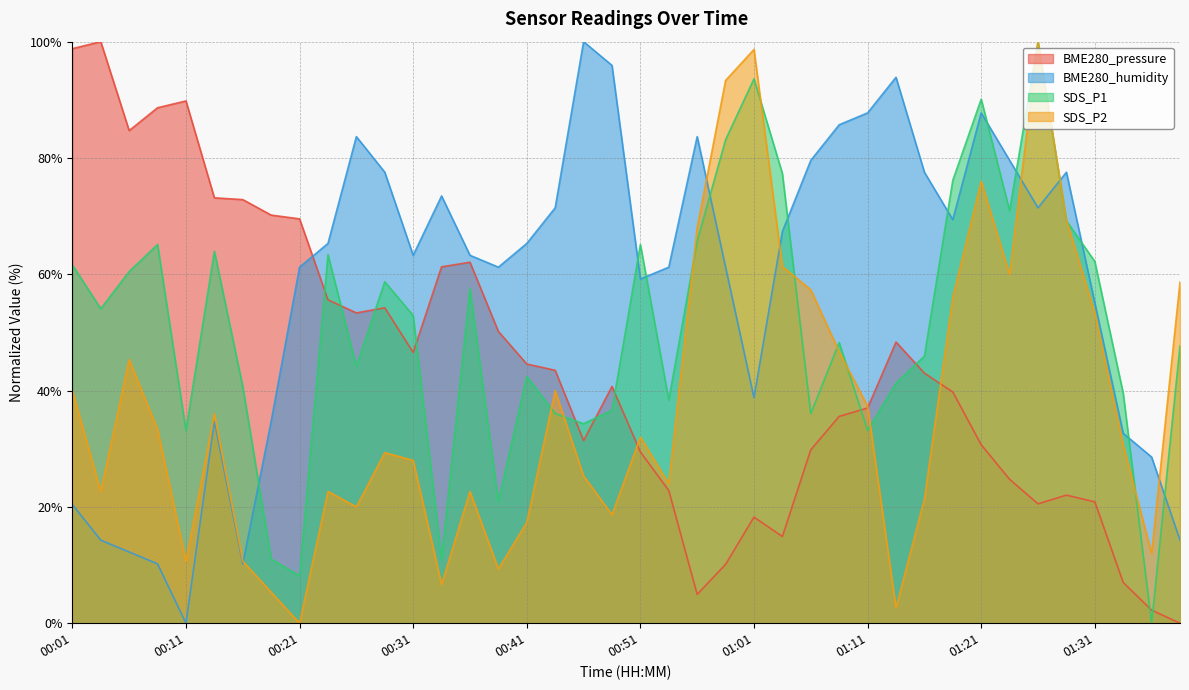

Rank the series at 00:39 from lowest to highest value.

SDS_P2, SDS_P1, BME280_pressure, BME280_humidity